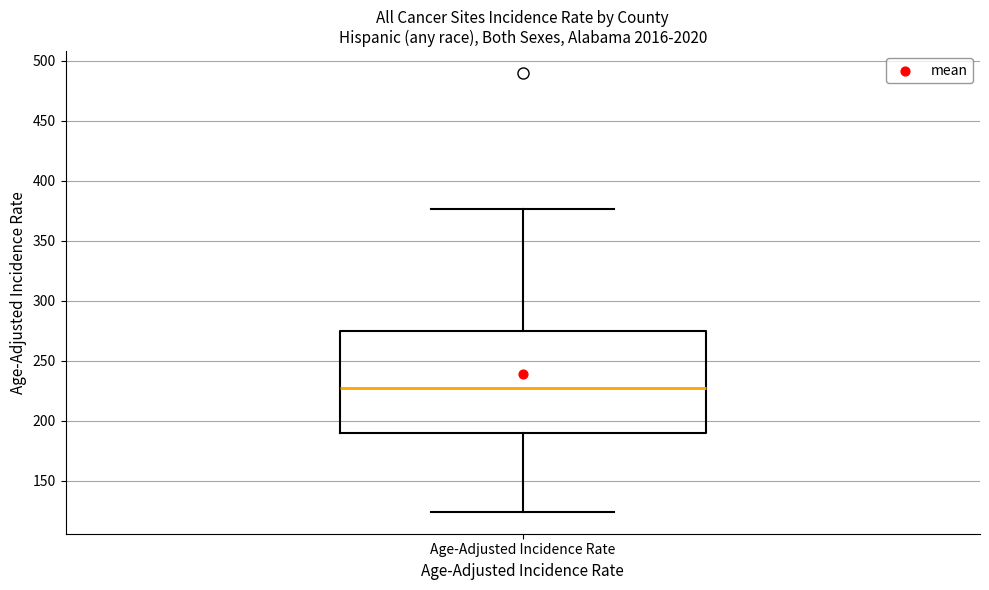

Transcribe this box plot: give where the median line is, the range the box spans, and where the two whiskers end, as read against the y-axis. The values are not printed on the chart, so give them approximately, as read against the axis.

median 225, box 190 to 275, whiskers 125 to 375